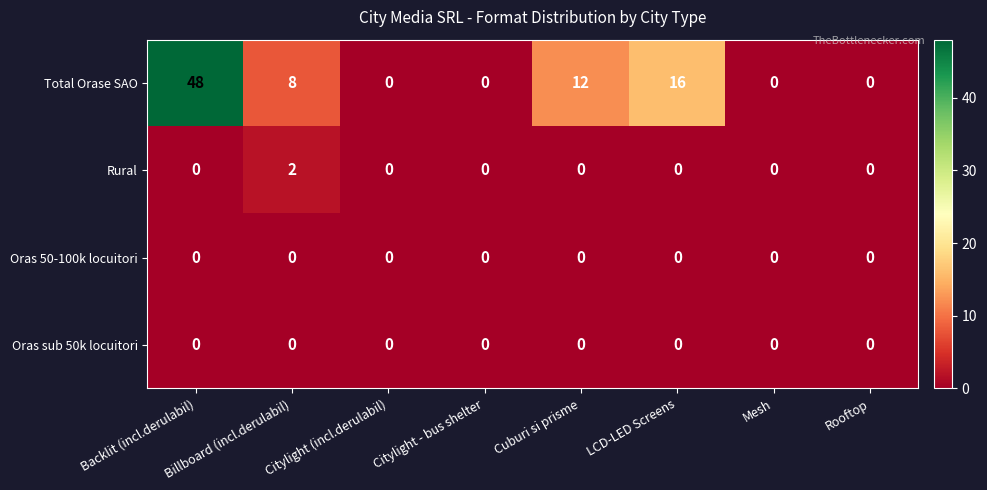

What is the difference between the highest and lowest values at Cuburi si prisme?

12